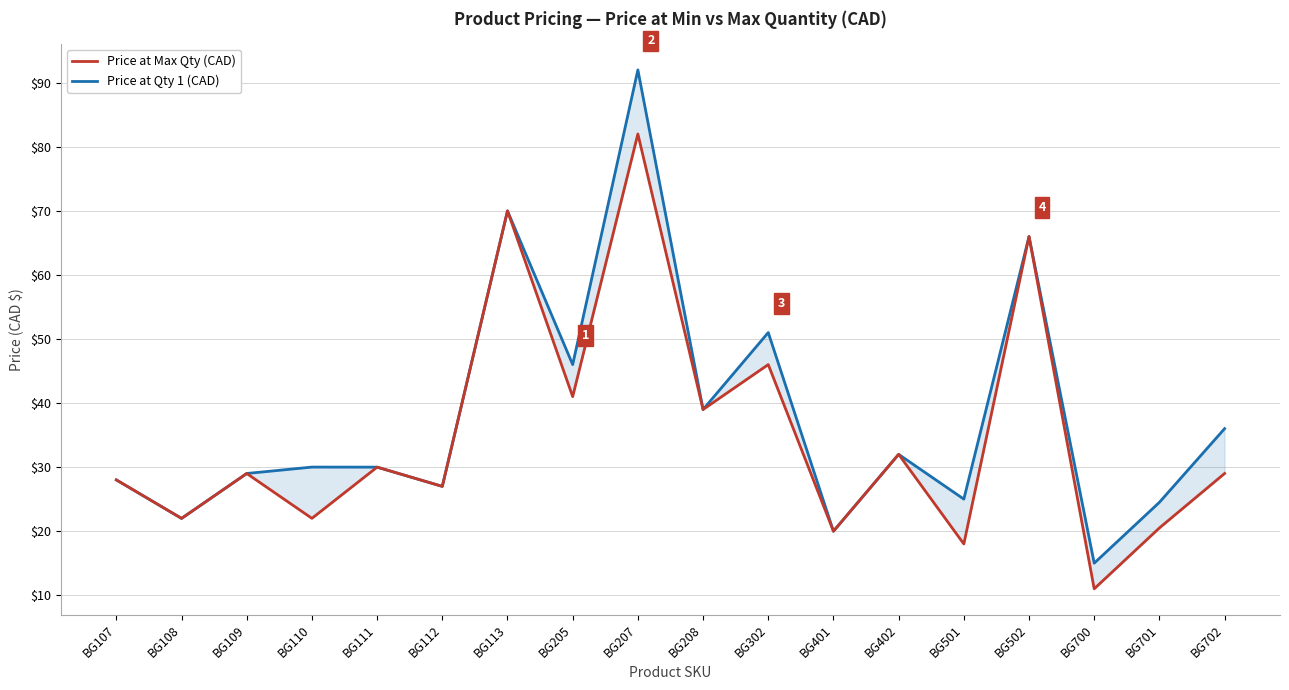

What is the approximate value of Price at Qty 1 (CAD) at BG112?

27.0